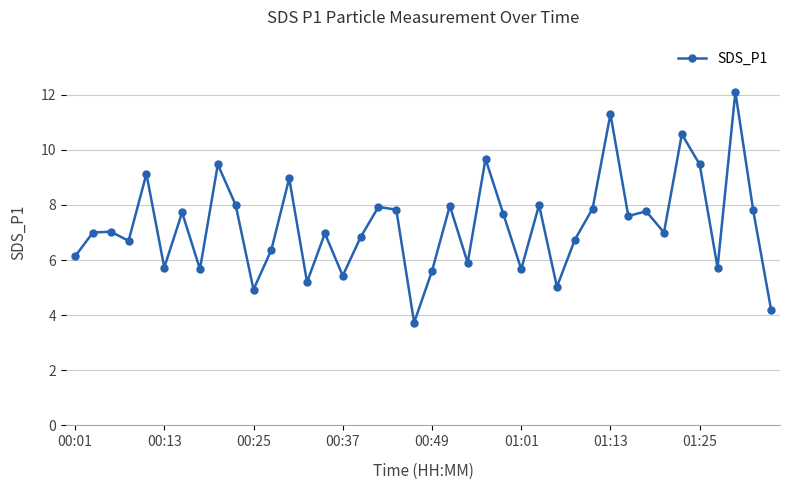

What is the value of the 26th point from the left?

5.7